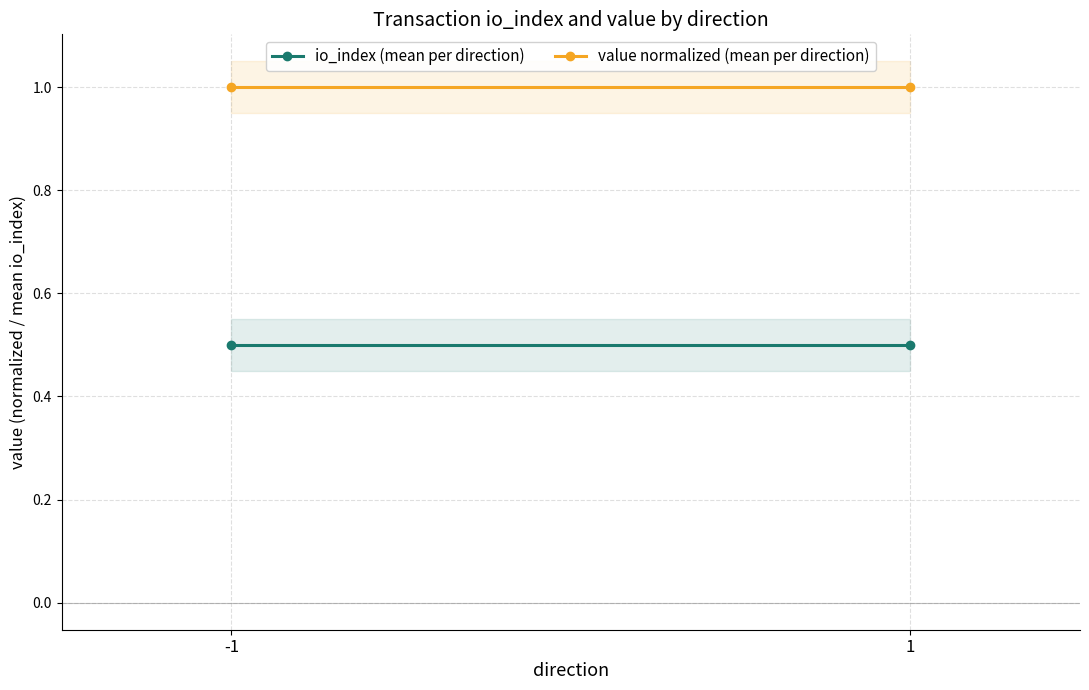

What is the smallest value displayed?

0.5